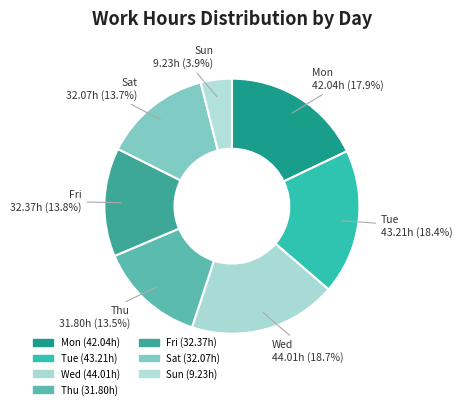

Which slice is the smallest?

Sun (9.23h)